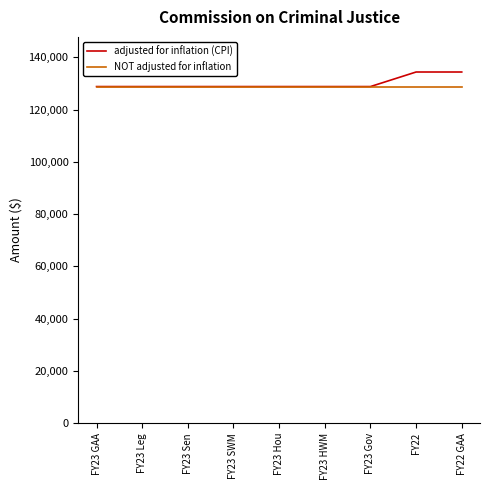

What are all the series names shown in the legend?

adjusted for inflation (CPI), NOT adjusted for inflation